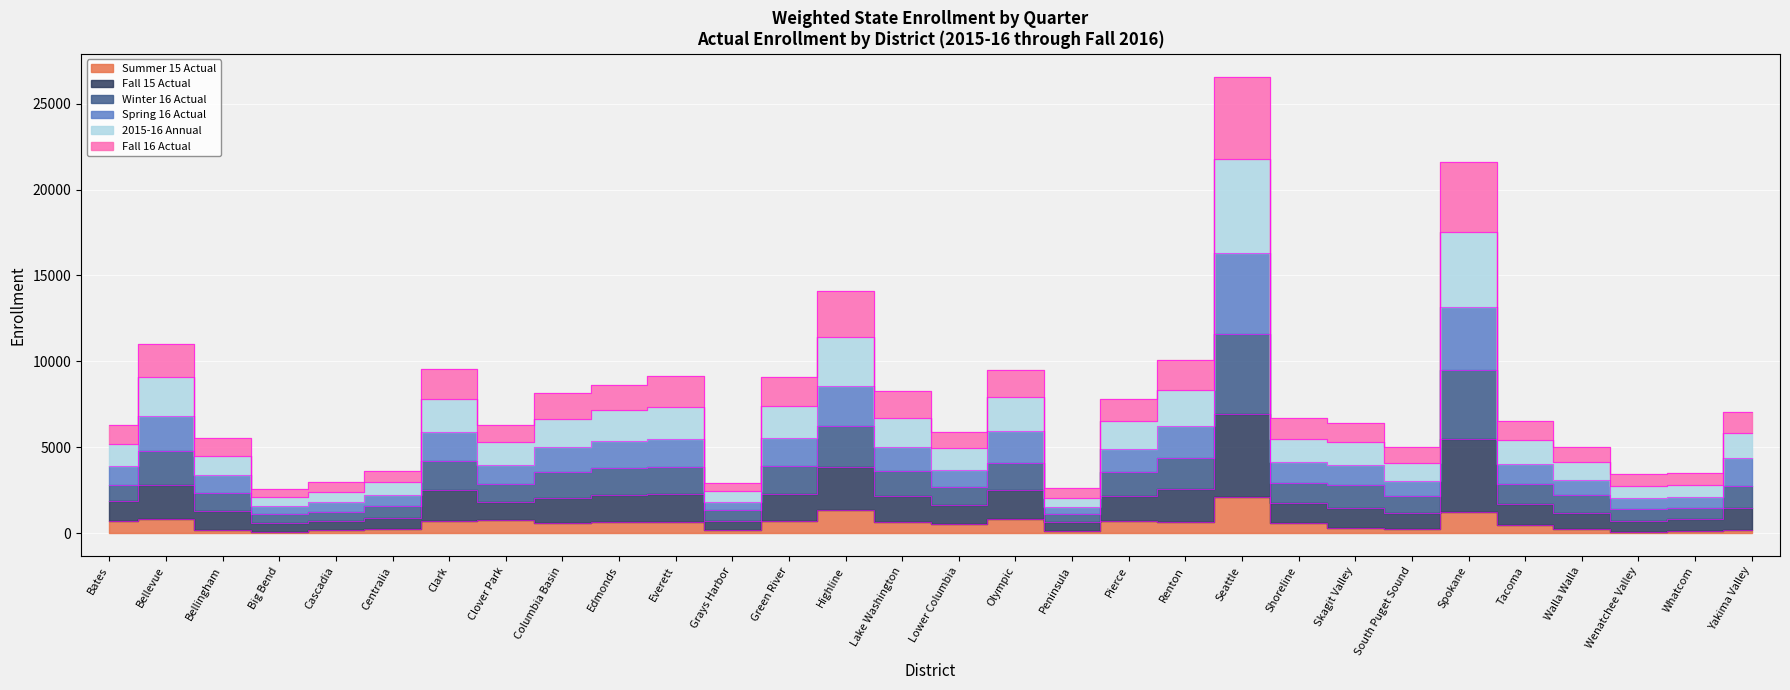

True or false: Summer 15 Actual has a value of 612.3 at Columbia Basin.

True